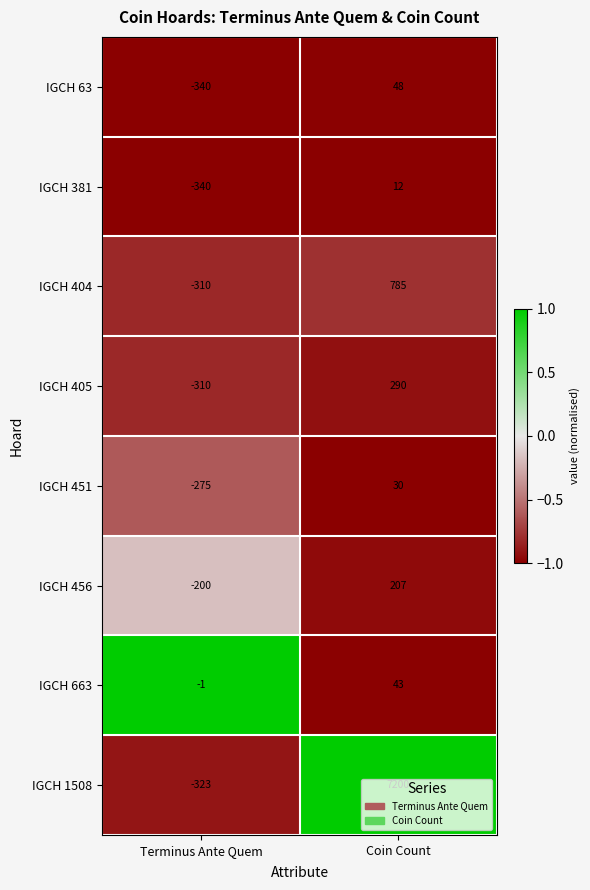

What is the smallest value displayed?

-340